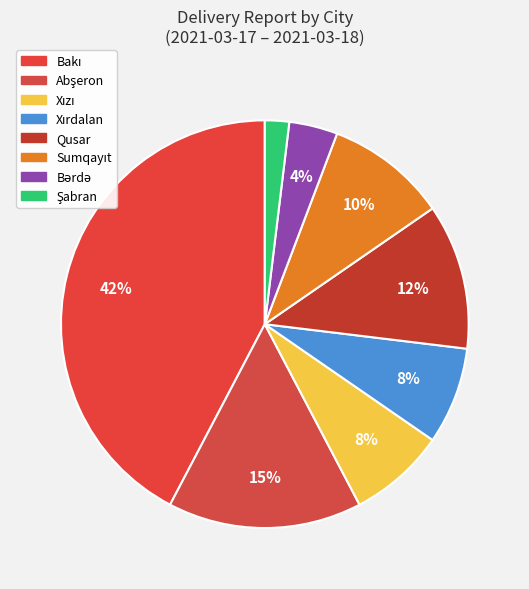

Does any single category account for the majority?

No